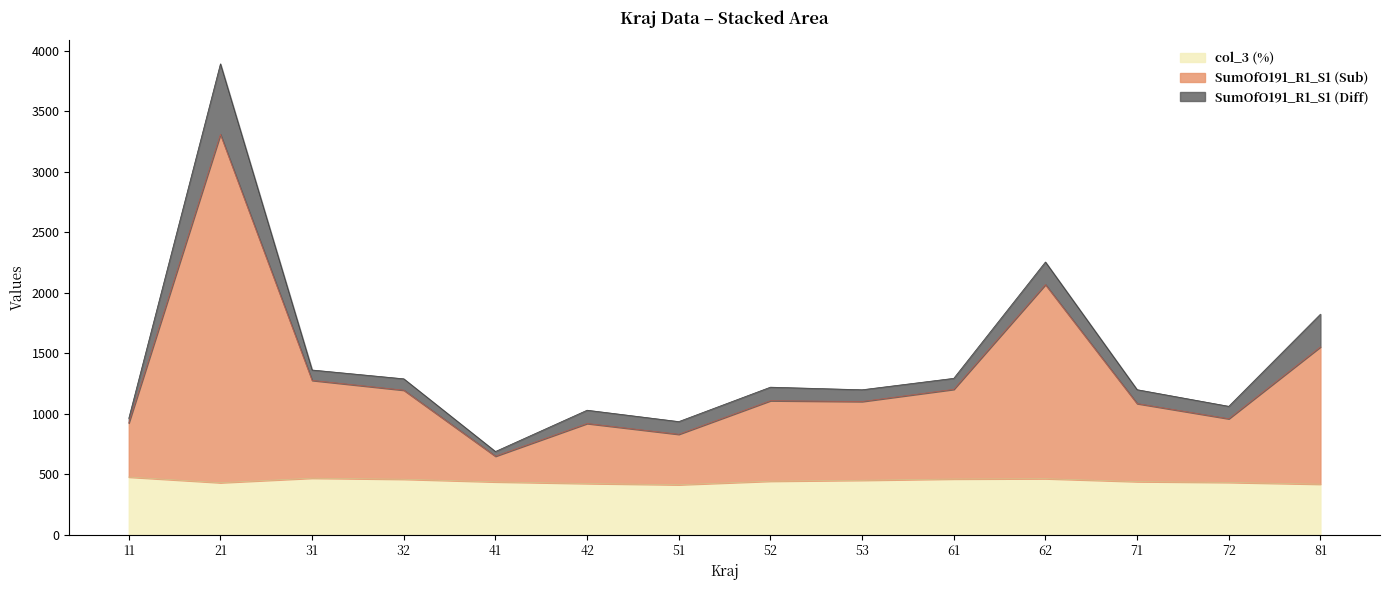

What is the highest value of the col_3 (%) series?

478.6